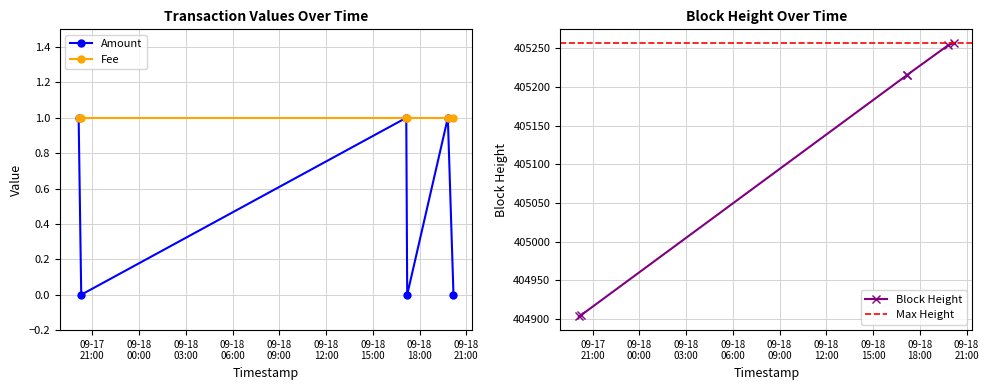

What is the approximate value at 2017-09-17 20:17:08?

1